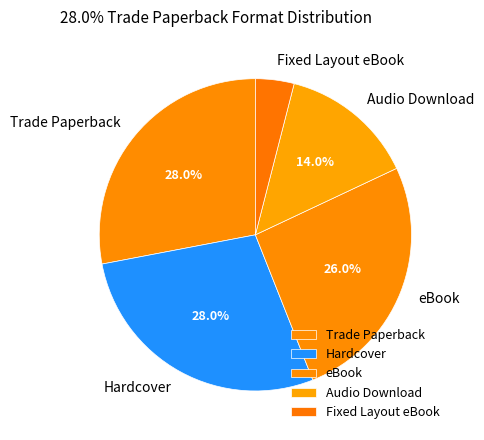

Count the number of slices in the pie.

5